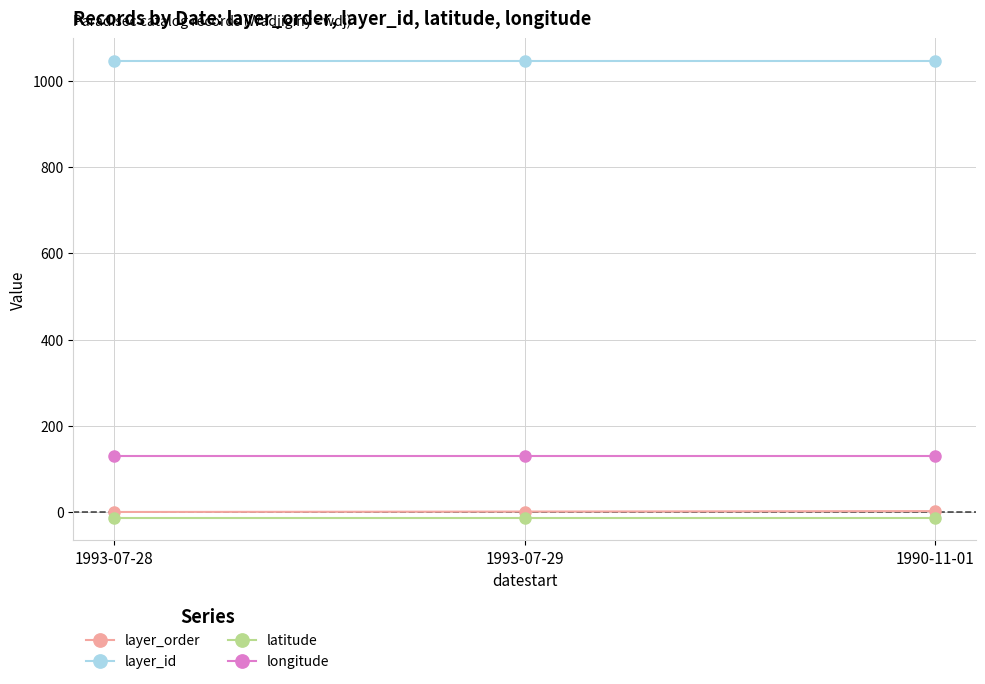

Is the value of layer_order at 1990-11-01 greater than the value of longitude at 1993-07-28?

No